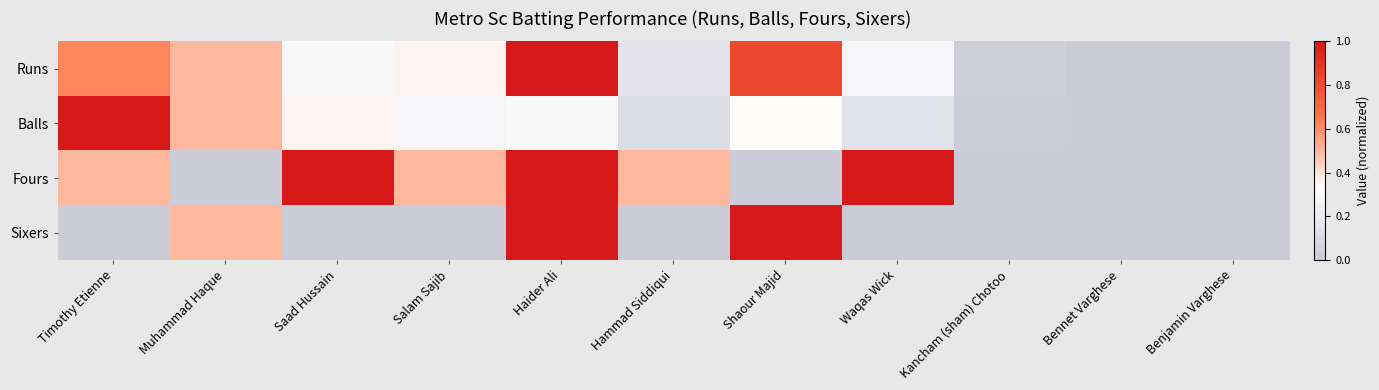

What is the greatest value displayed?

1.0